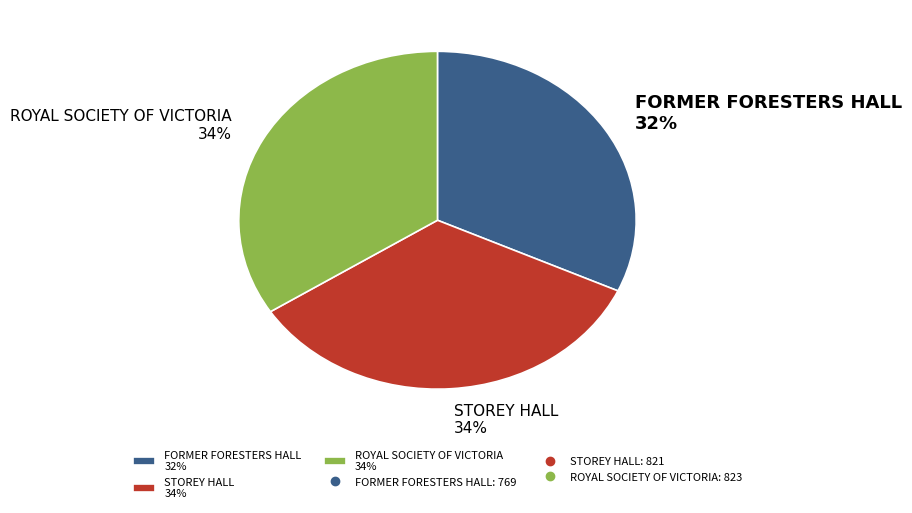

To the nearest percent, what is the difference between the largest and smallest slice percentages?

2%